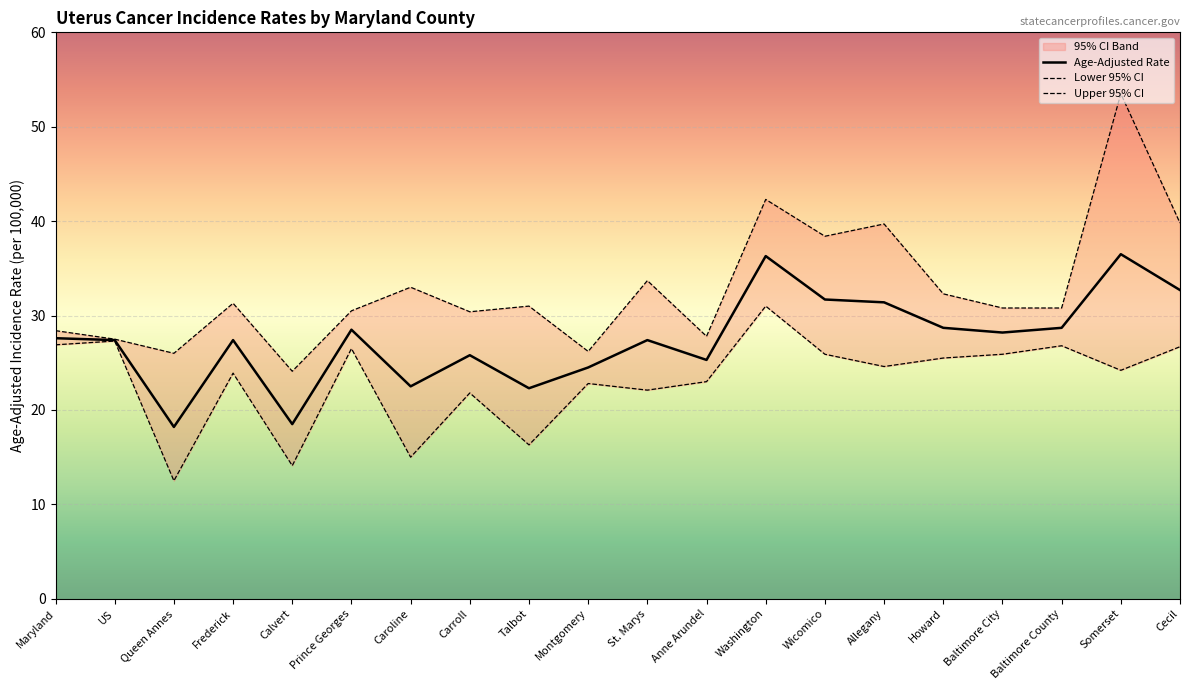

True or false: Age-Adjusted Rate has a value of 24.5 at Montgomery.

True